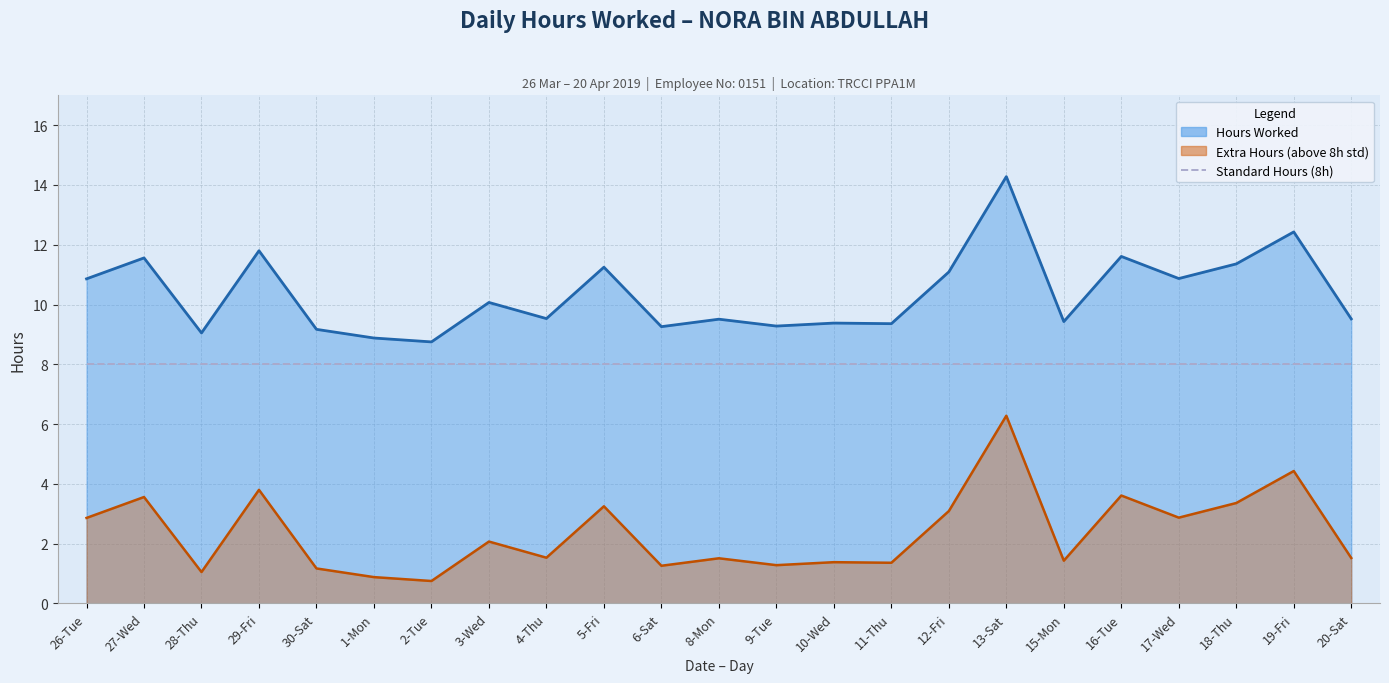

At which category does Deviation from Standard (8h) reach its first local peak?

27-Wed